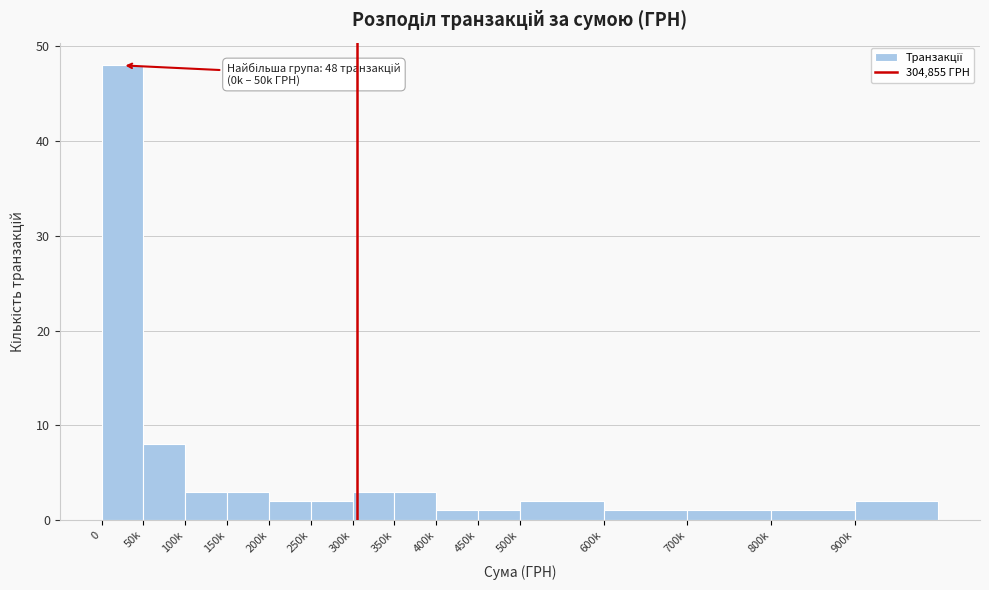

Reading right to left, transcribe all the data shown in this chart.

900k=2	800k=1	700k=1	600k=1	500k=2	450k=1	400k=1	350k=3	300k=3	250k=2	200k=2	150k=3	100k=3	50k=8	0=48